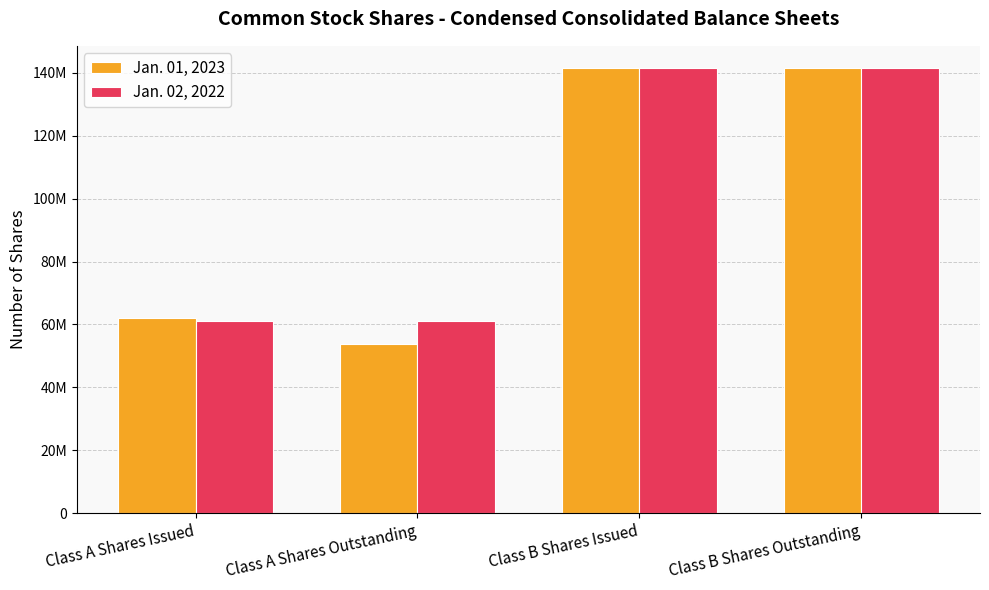

What are all the series names shown in the legend?

Jan. 01, 2023, Jan. 02, 2022